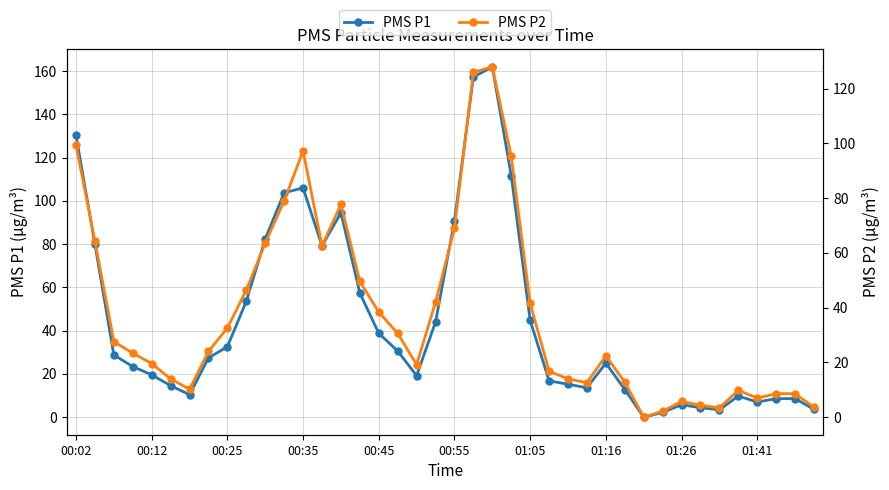

The value of PMS P1 at 00:12 is 19.6. True or false?

True